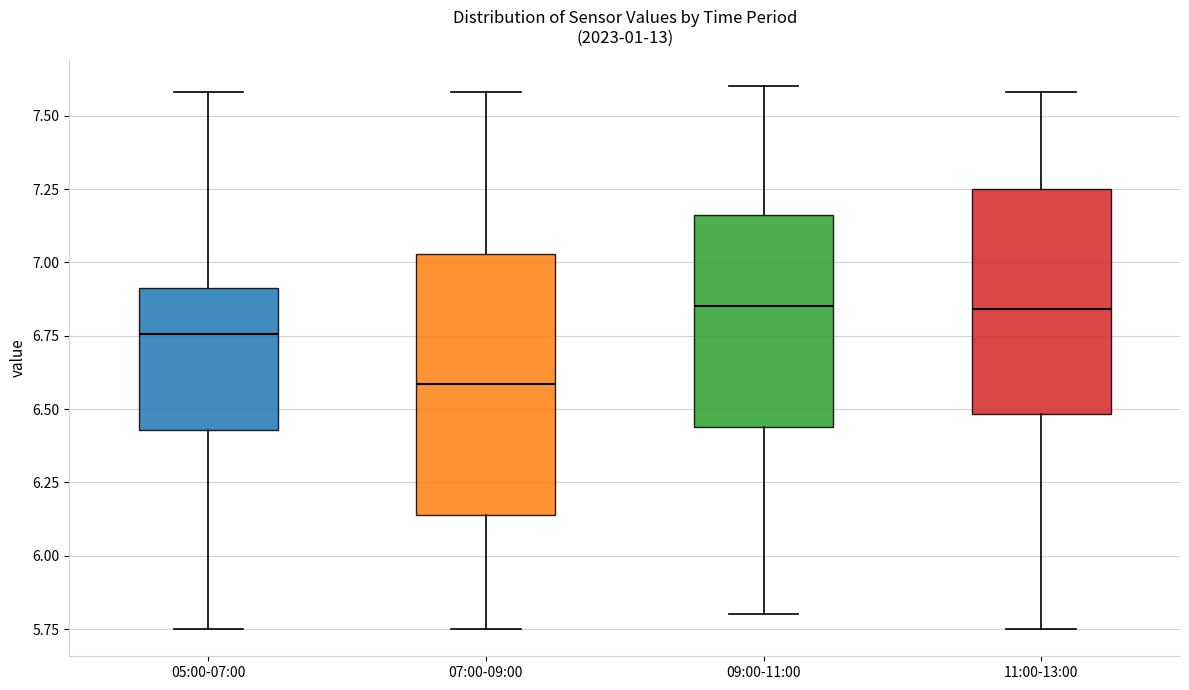

Comparing the boxes themselves (not the whiskers), which one is the tallest?

07:00-09:00